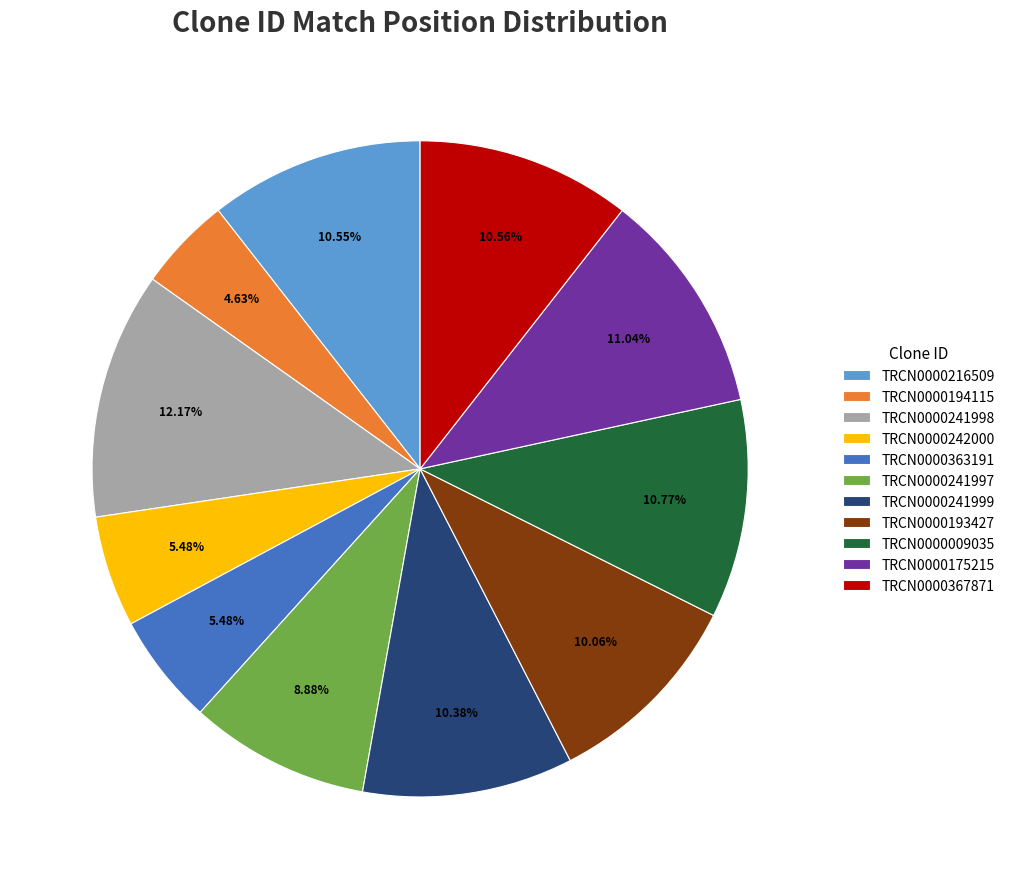

To the nearest percent, what is the difference between the TRCN0000241997 and TRCN0000193427 slice percentages?

1%